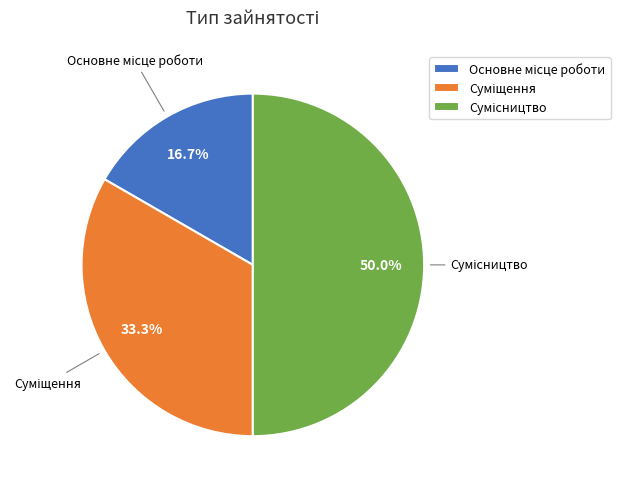

What is the smallest slice in the pie chart?

Основне місце роботи